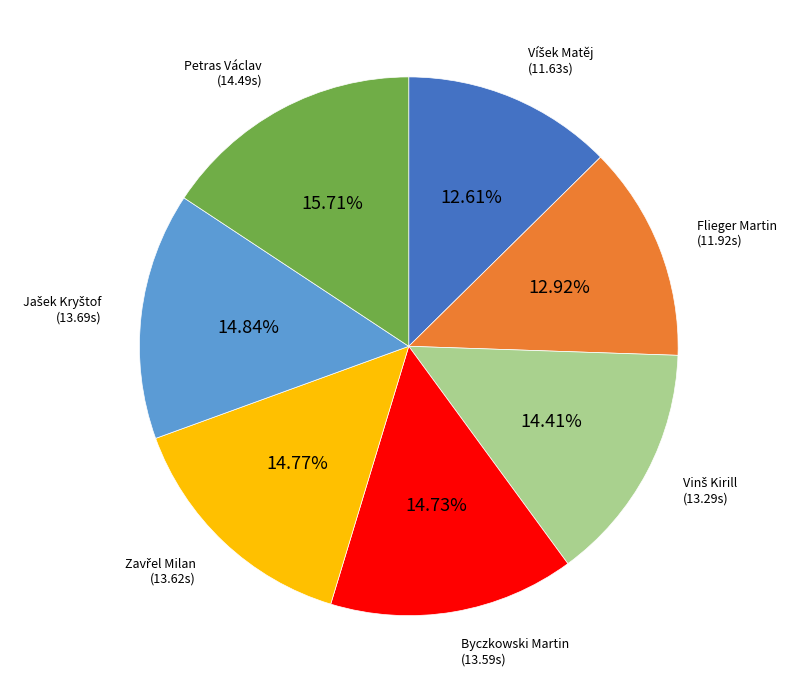

What is the largest slice in the pie chart?

Petras Václav